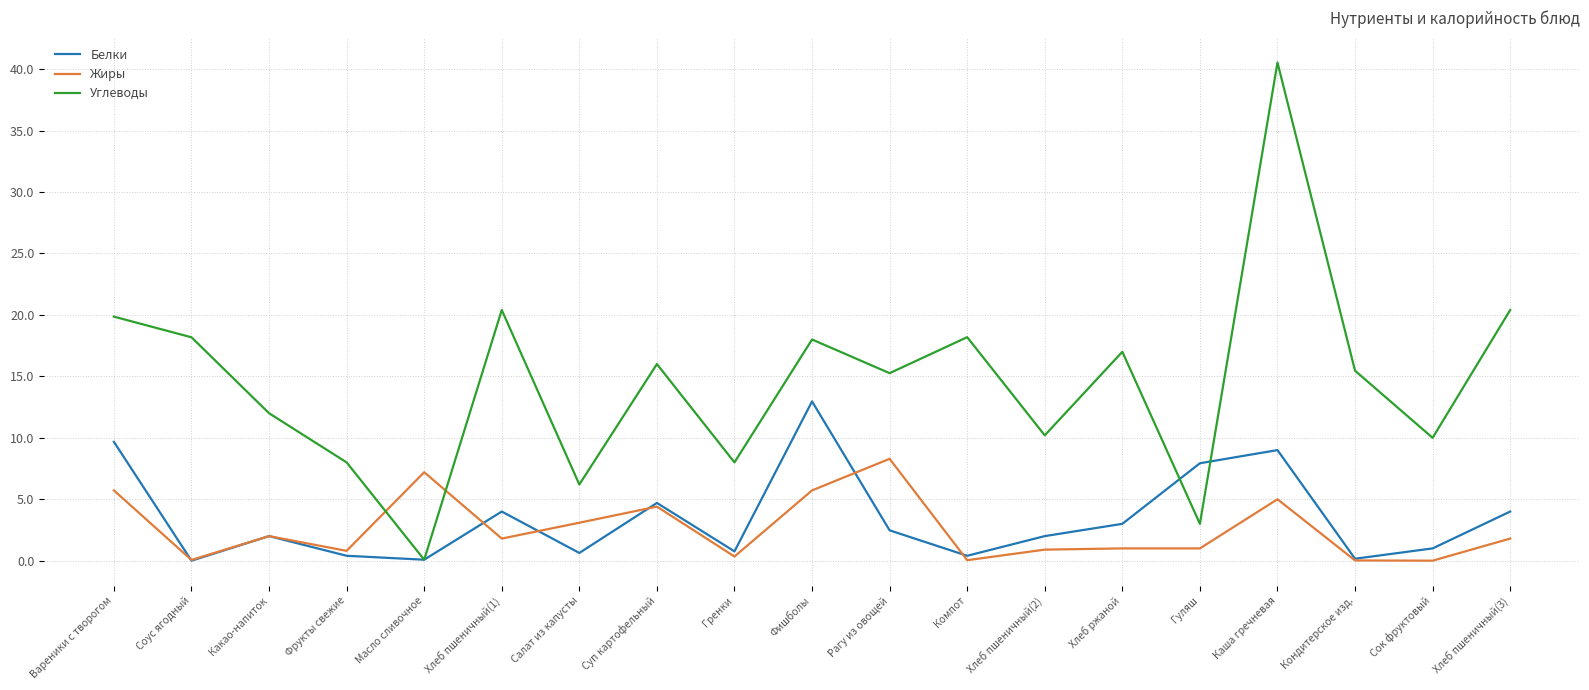

At which label does Белки first exceed 2?

Вареники с творогом